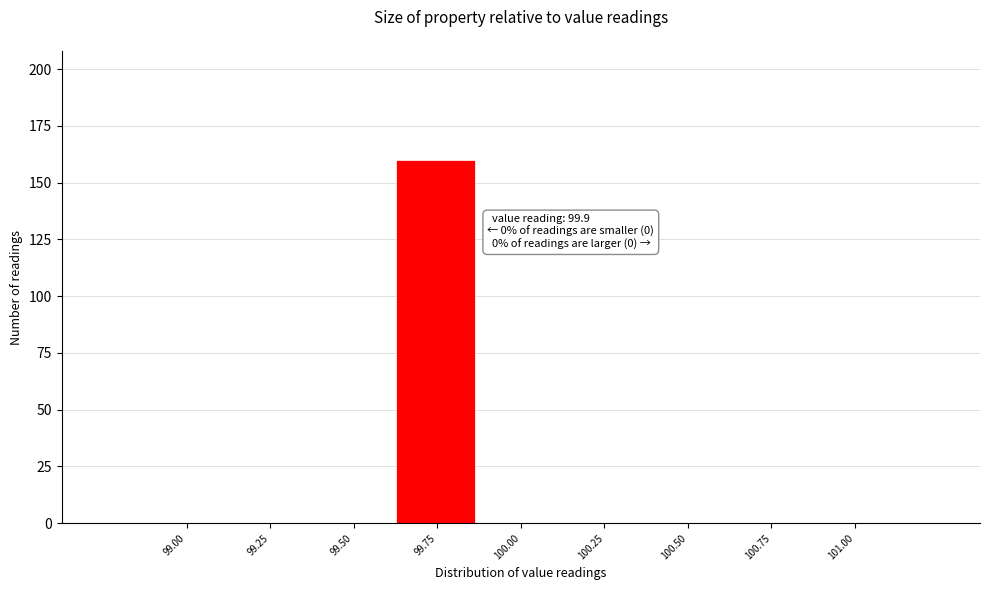

Reading left to right, list all the values displayed in this chart.

99.00=0	99.25=0	99.50=0	99.75=160	100.00=0	100.25=0	100.50=0	100.75=0	101.00=0